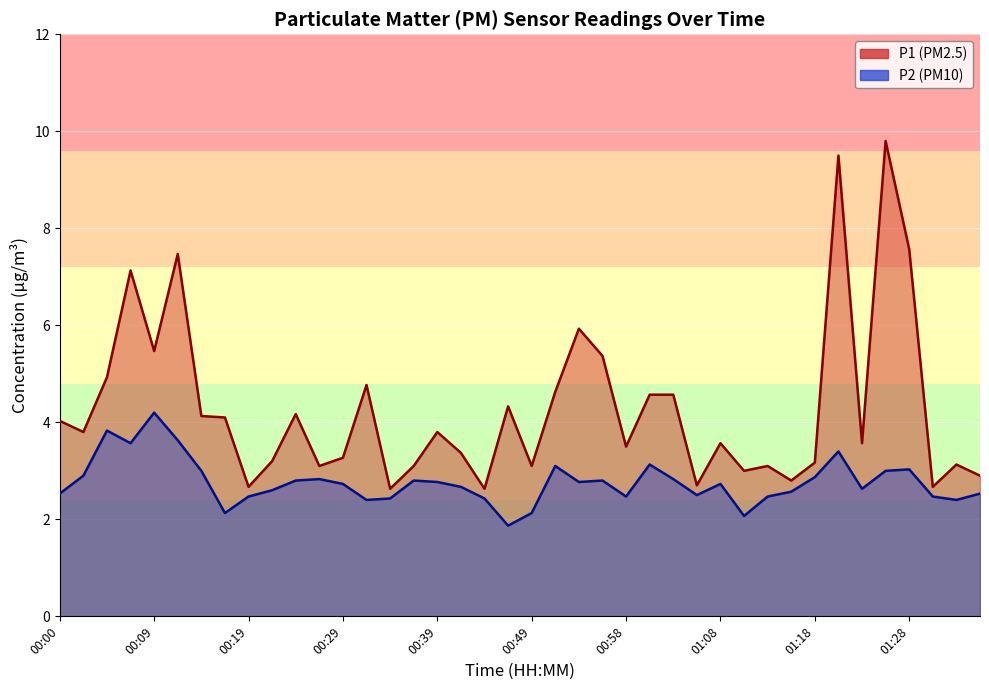

What is the total value across all series at 00:56?

8.2